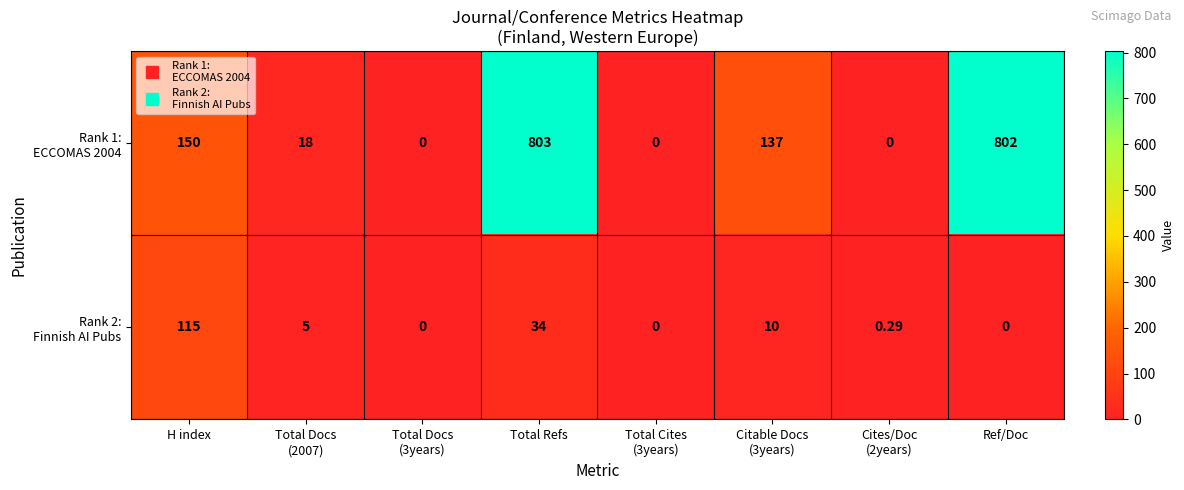

Which label corresponds to the largest value in the chart?

Total Refs